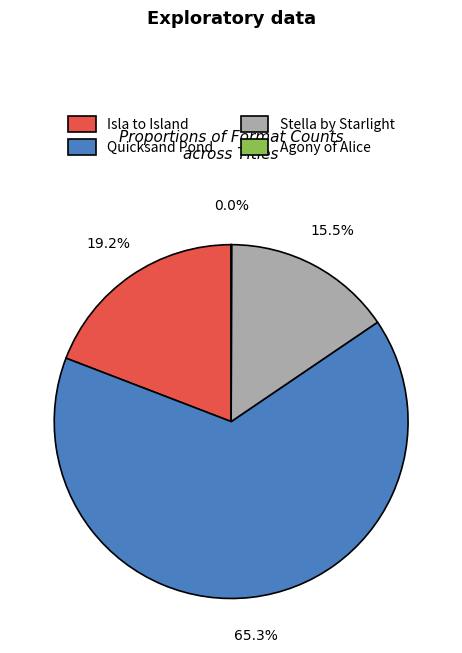

Approximately how many times larger is the value at Stella by Starlight compared to Isla to Island?

0.8